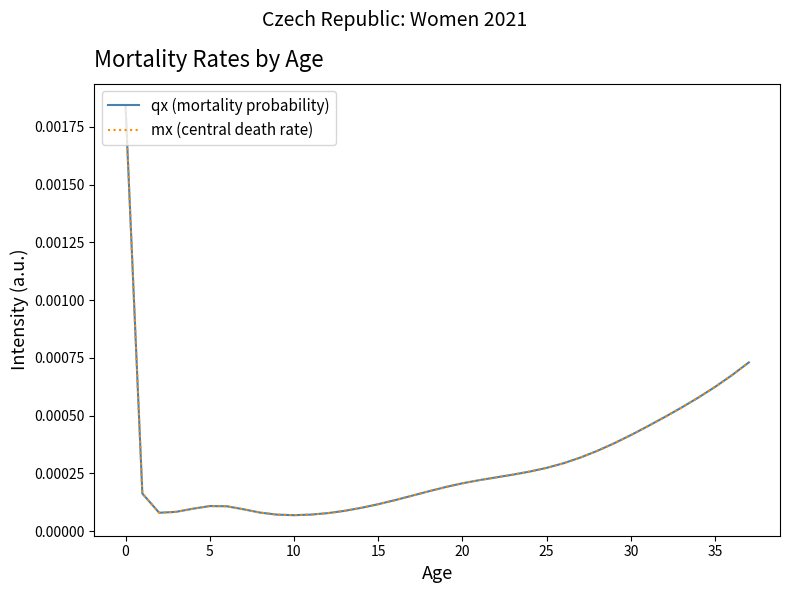

Which series has the largest range (max minus min)?

mx (central death rate)